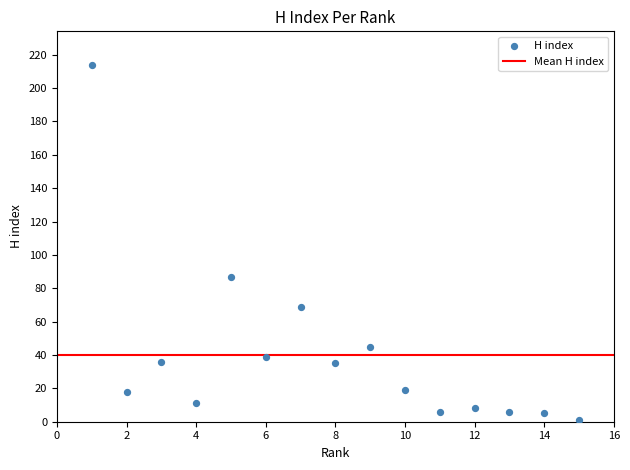

What is the range of X values (max minus min)?

14